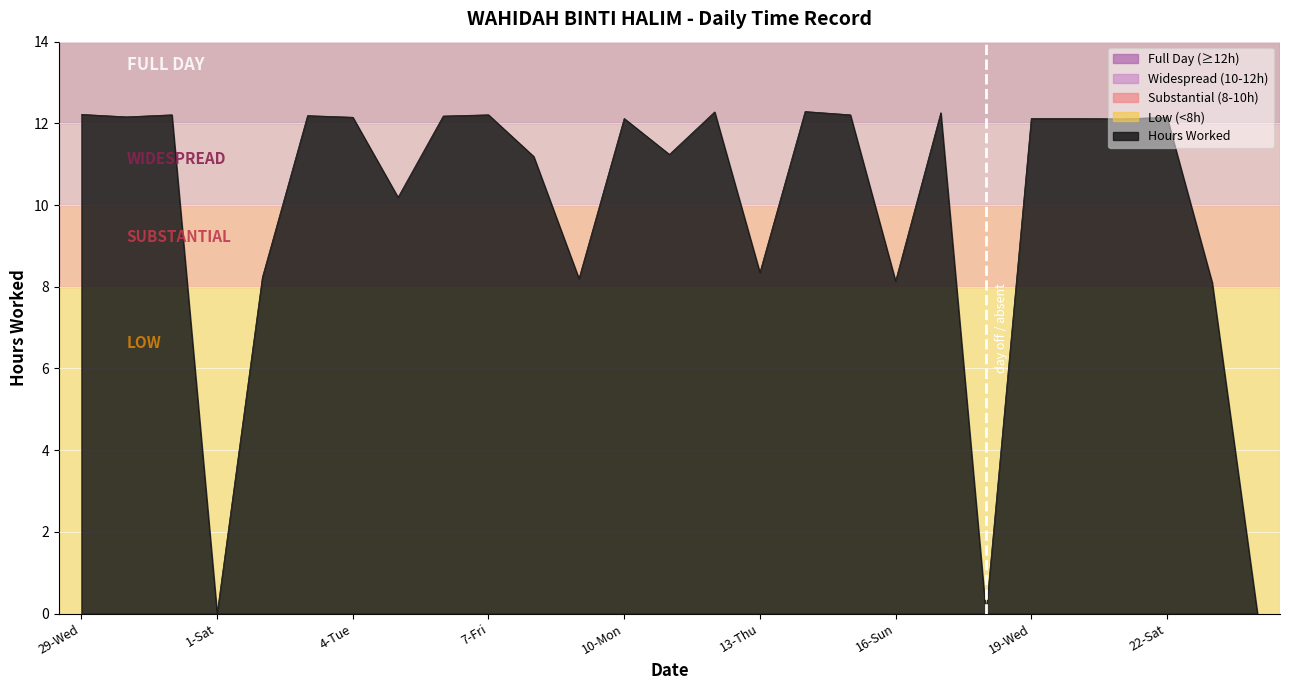

What is the greatest value displayed?

12.3